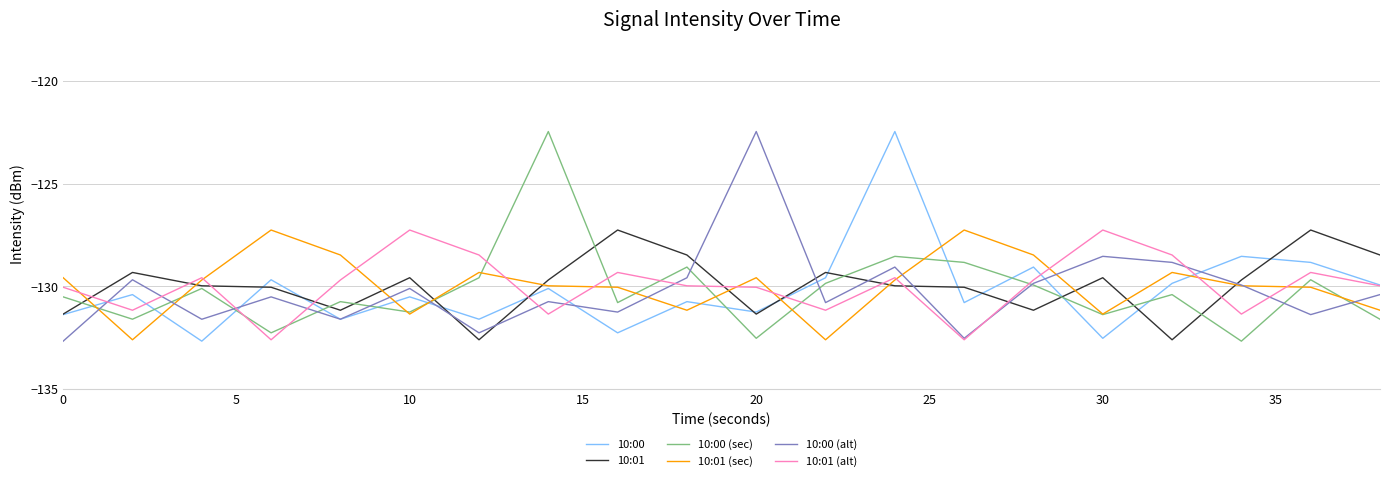

What is the minimum value for 10:00?

-132.7